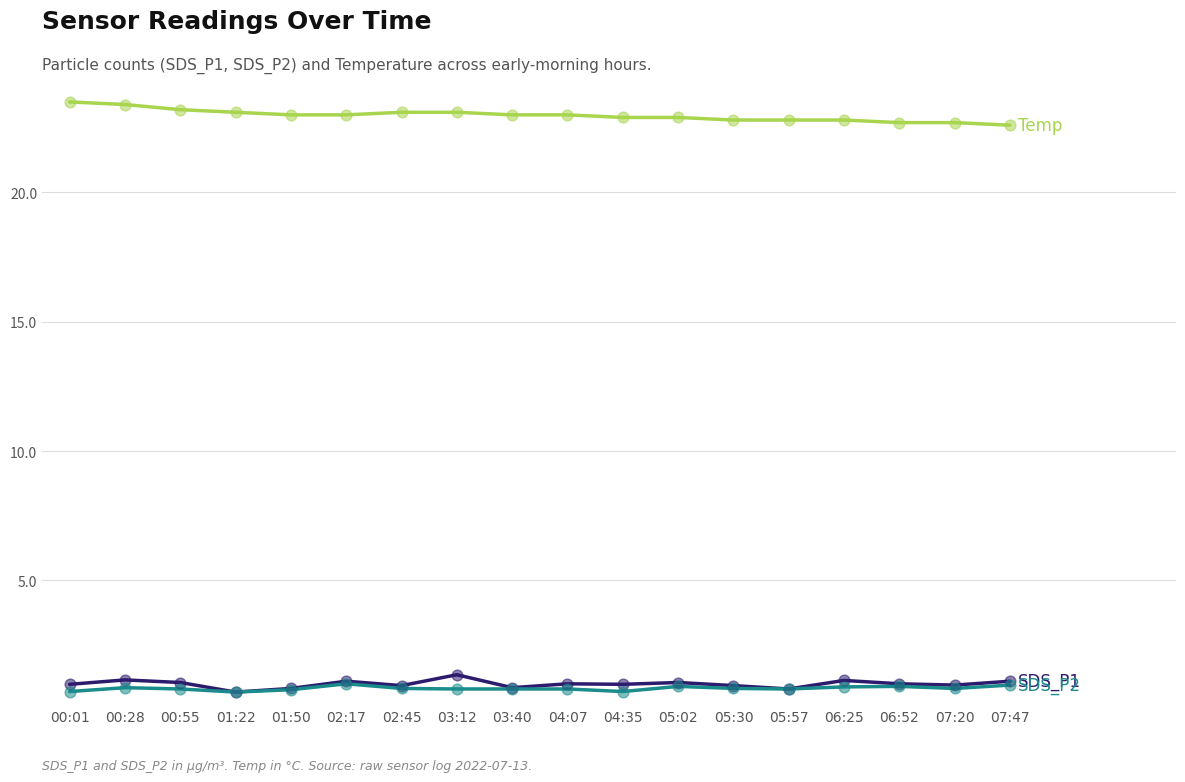

What is the total value across all series at 07:20?

24.5